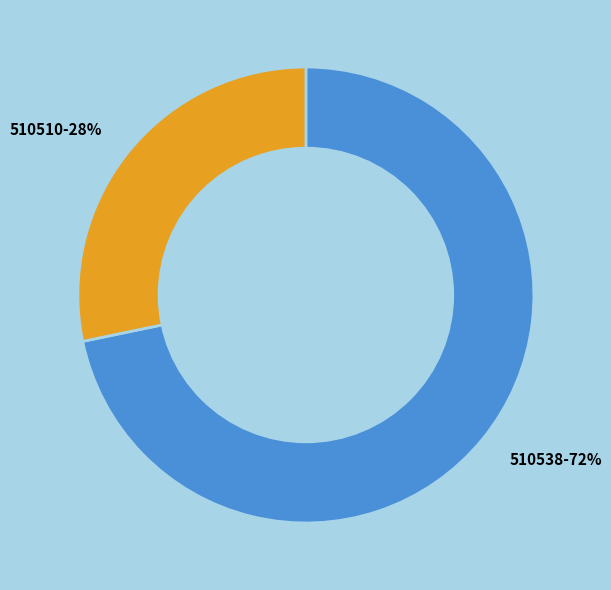

Is there any slice that represents more than half of the pie?

Yes